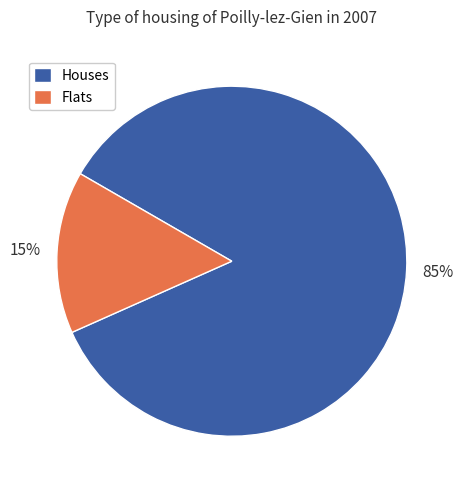

What is the ratio of the value at Houses to the value at Flats?

5.7